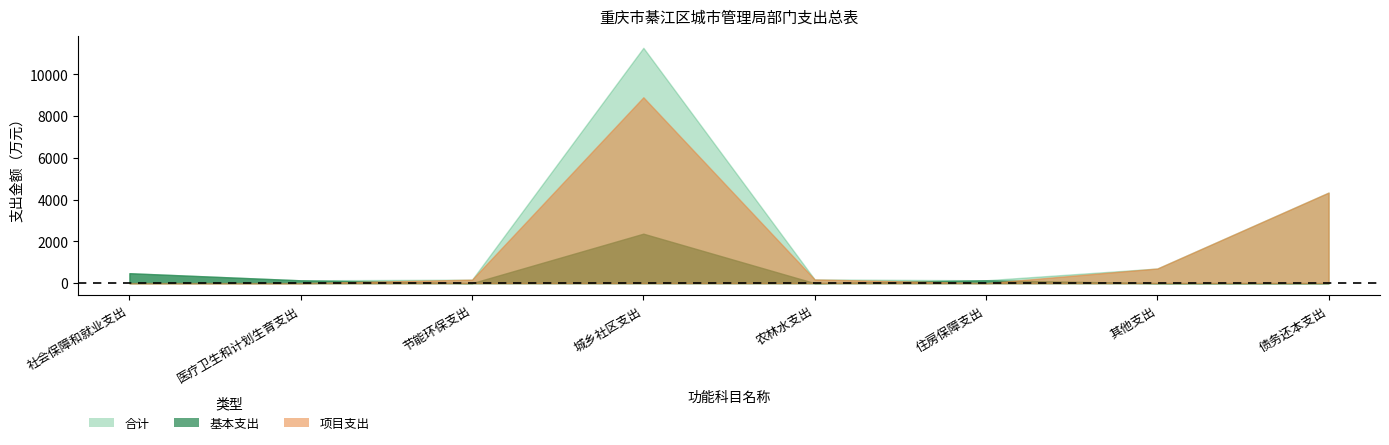

What is the sum of all 合计 values?

17401.0